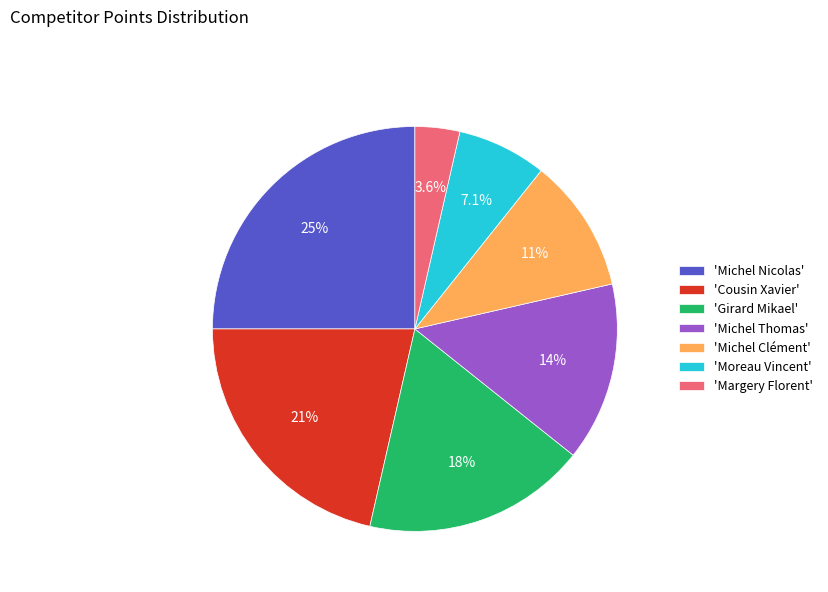

Do 'Margery Florent' and 'Girard Mikael' together represent more than half of the pie?

No